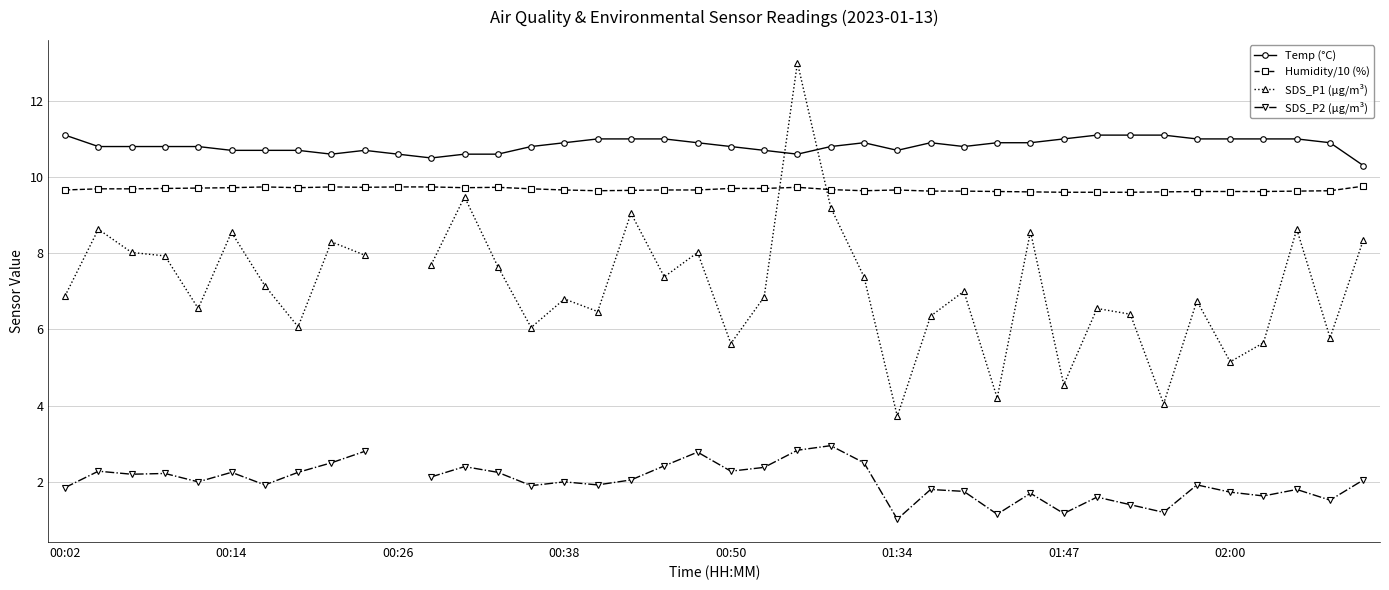

What is the average value of the Humidity/10 (%) series?

9.7